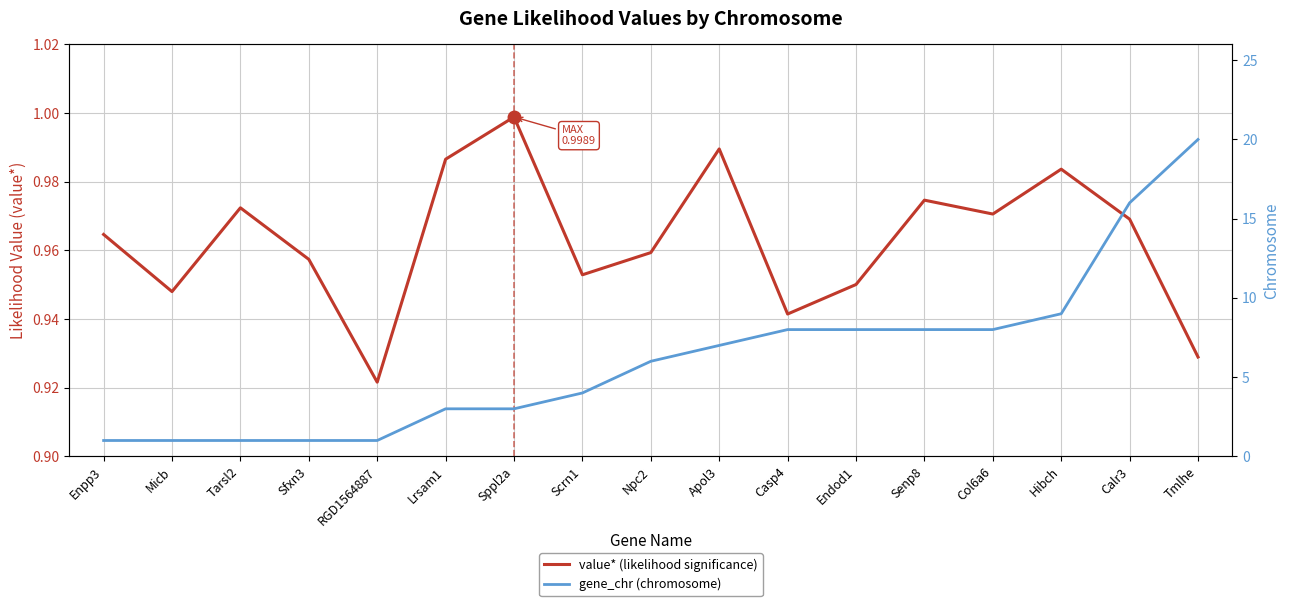

What is the label of the 17th point from the right?

Enpp3